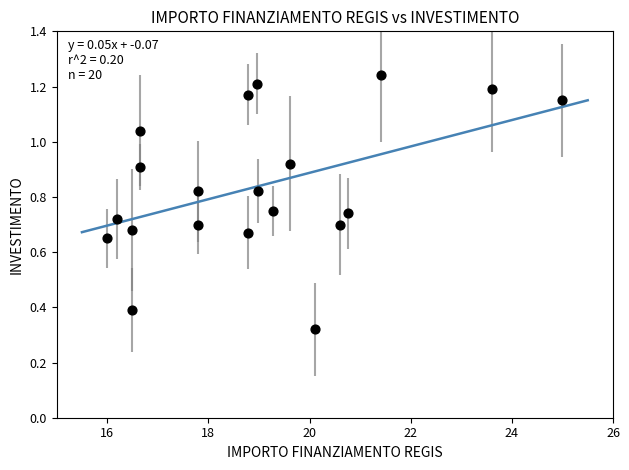

What is the range of X values (max minus min)?

9.0